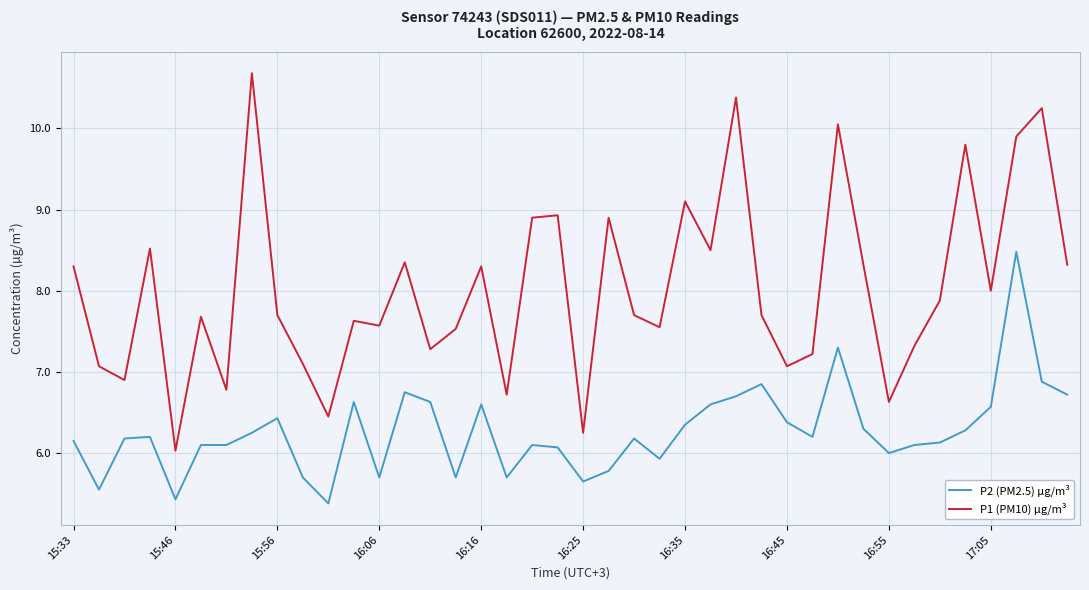

Which series has the largest total across all categories?

P1 (PM10) µg/m³